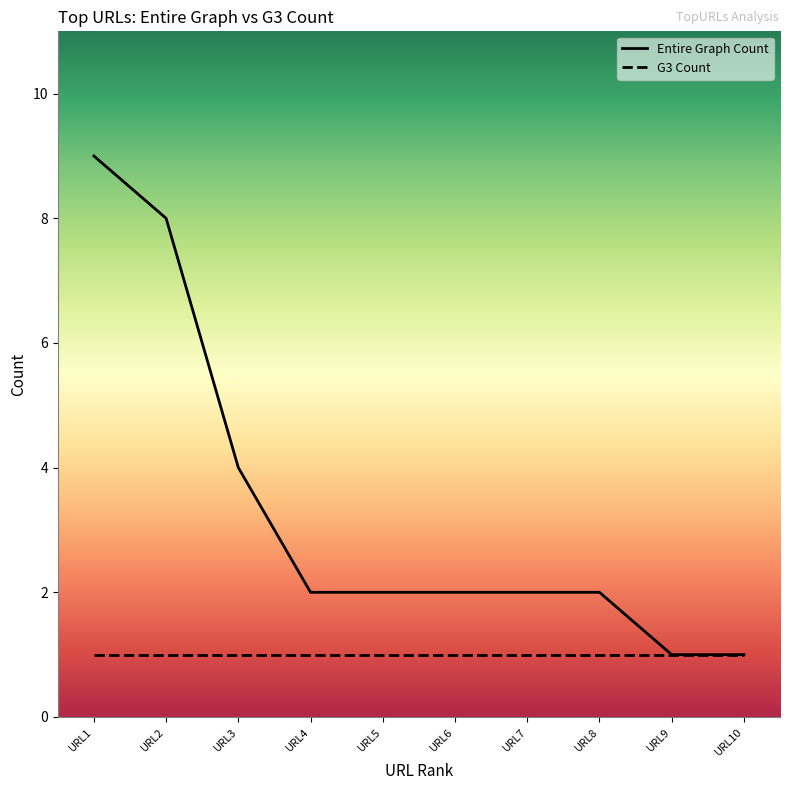

Which series has the widest spread of values?

Entire Graph Count